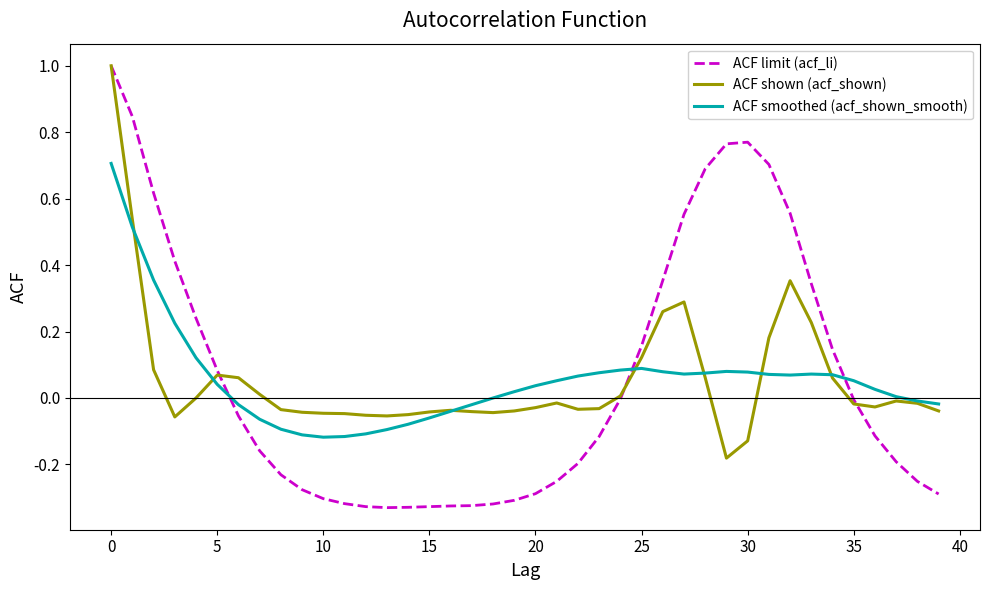

Does the chart have visible grid lines?

No